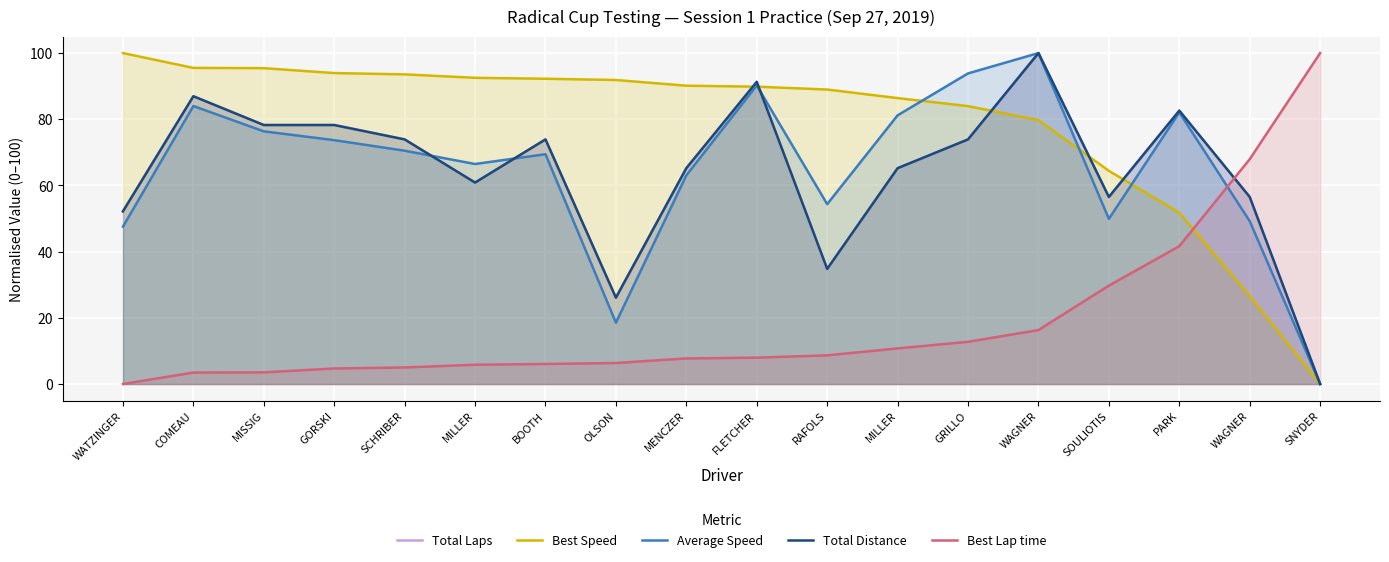

Which category has the lowest value across all series?

SNYDER